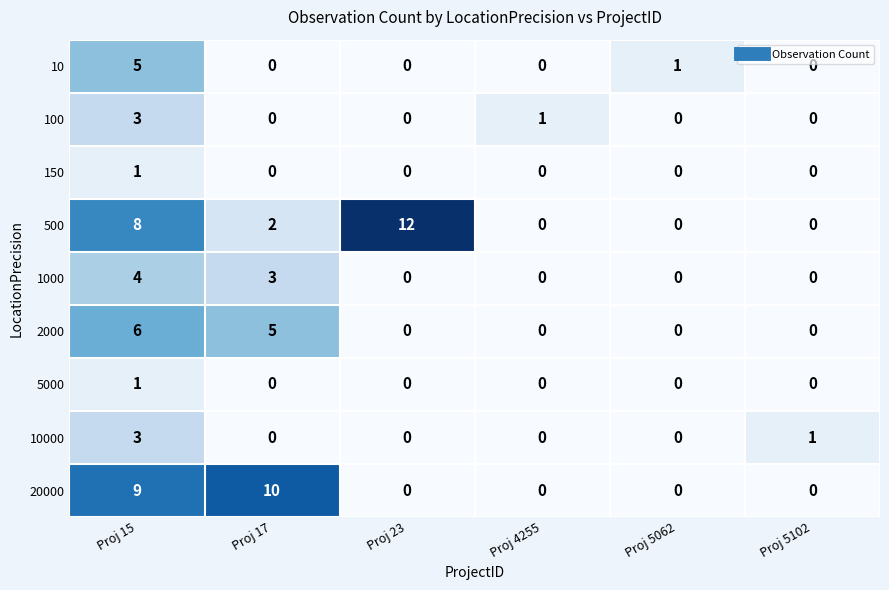

Which series has the largest total across all categories?

500